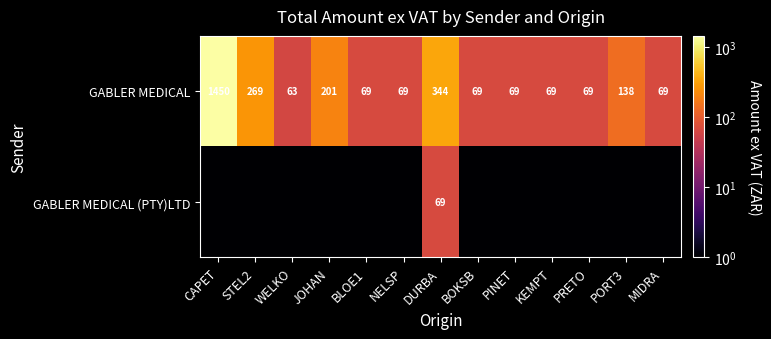

Where does the GABLER MEDICAL series first go above 69?

CAPET